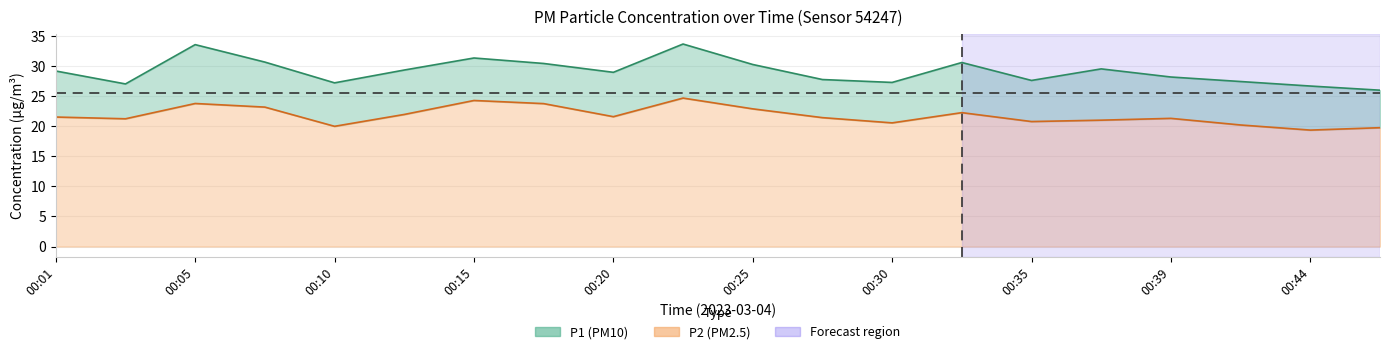

The value of P1 at 00:01 is 29.2. True or false?

True